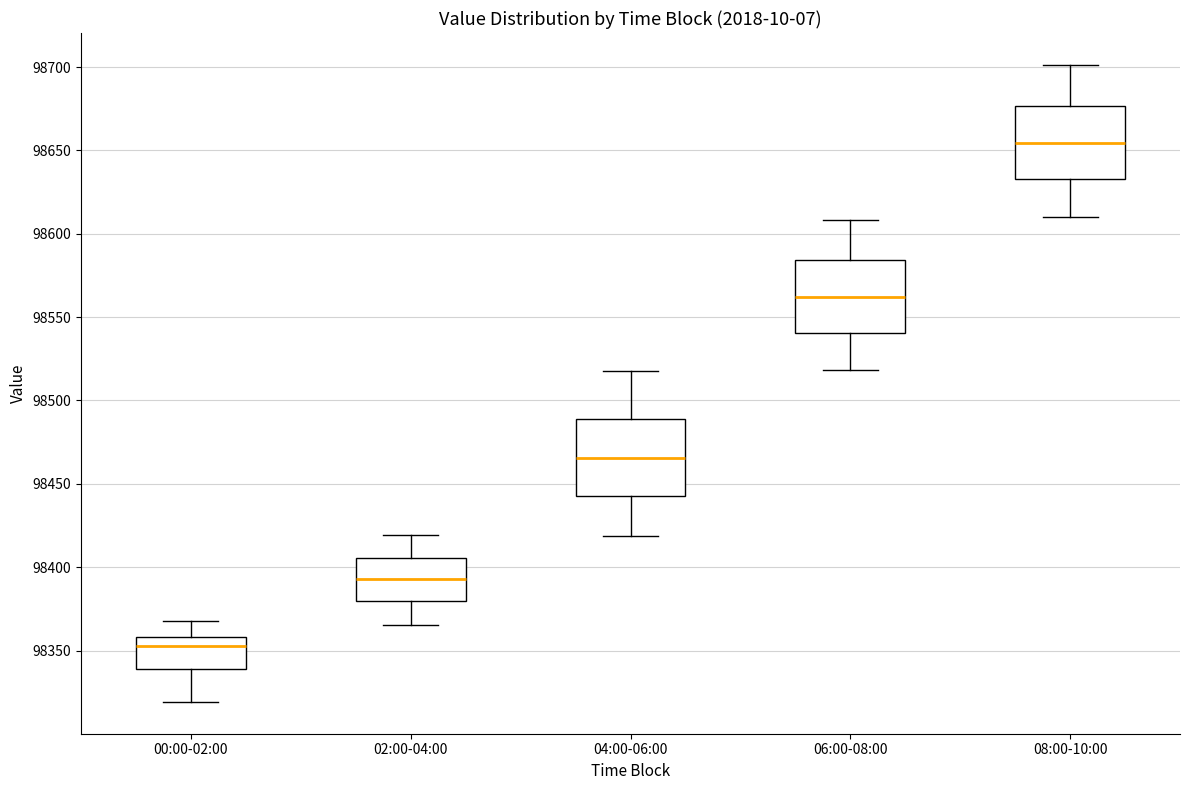

Where is the lower edge of the box for 08:00-10:00 on the y-axis? The values are not printed on the chart, so give them approximately, as read against the axis.

98635